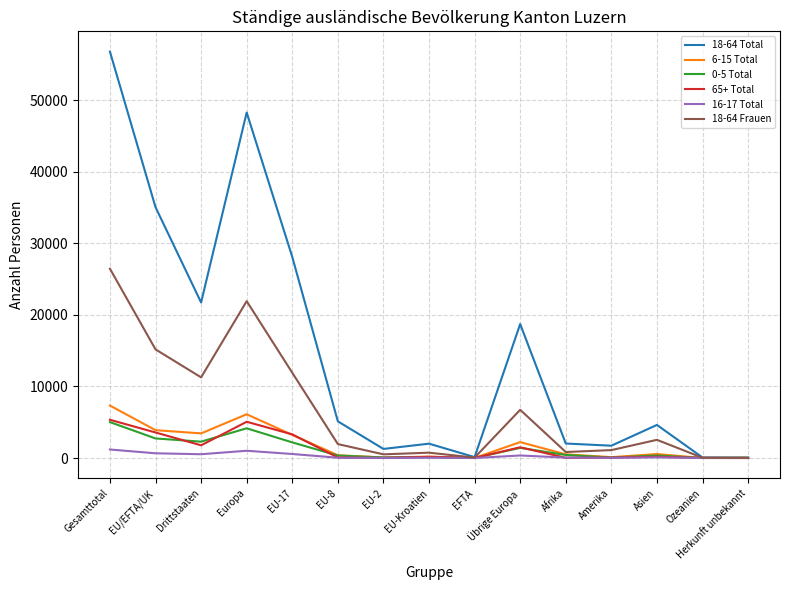

How many lines are shown in the chart?

6